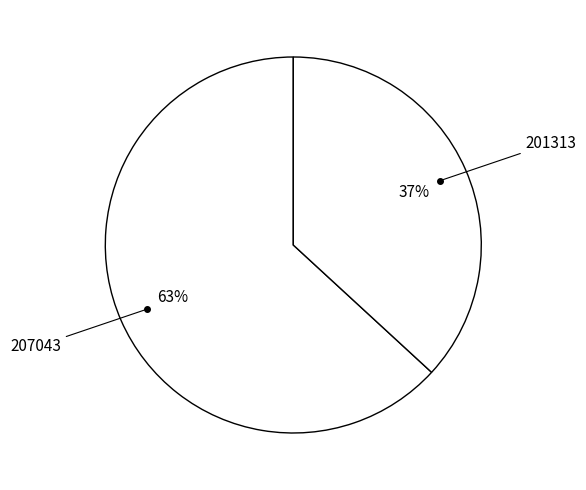

Rank the categories by value from lowest to highest.

201313, 207043